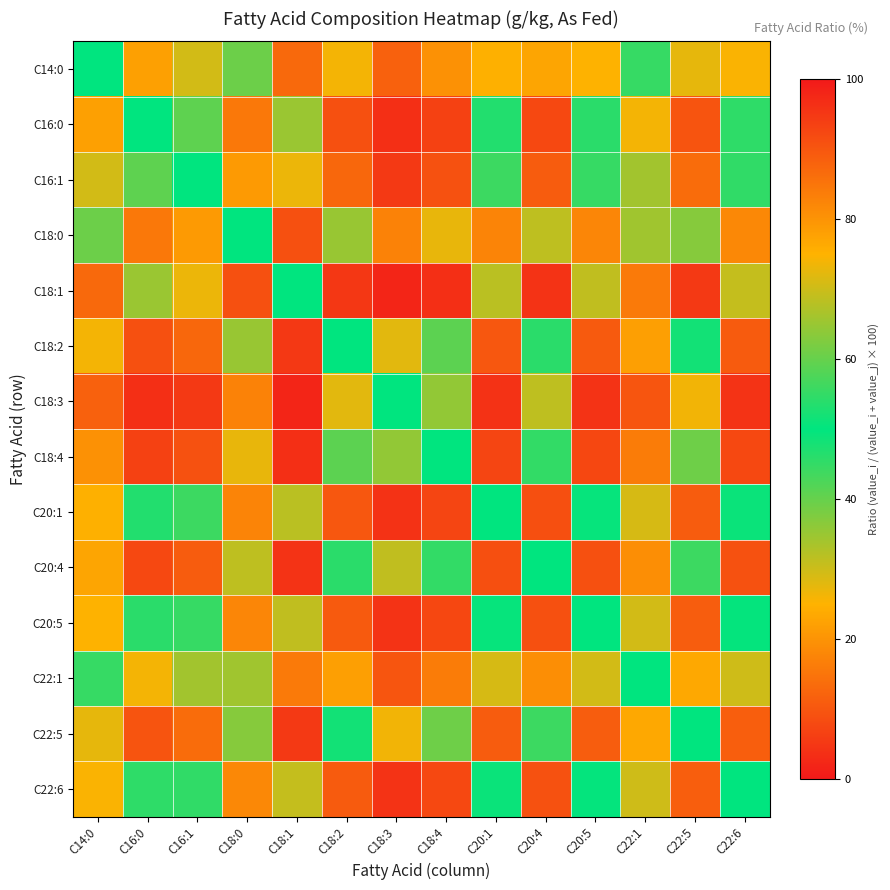

How many series are shown in this chart?

14